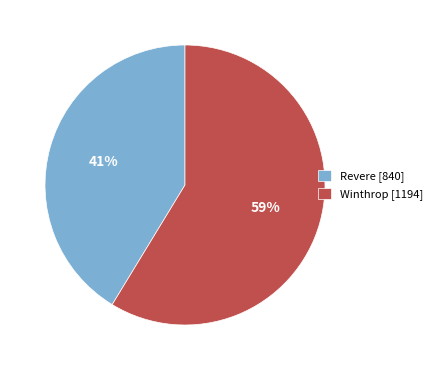

To the nearest percent, what is the combined percentage of Revere and Winthrop?

100%